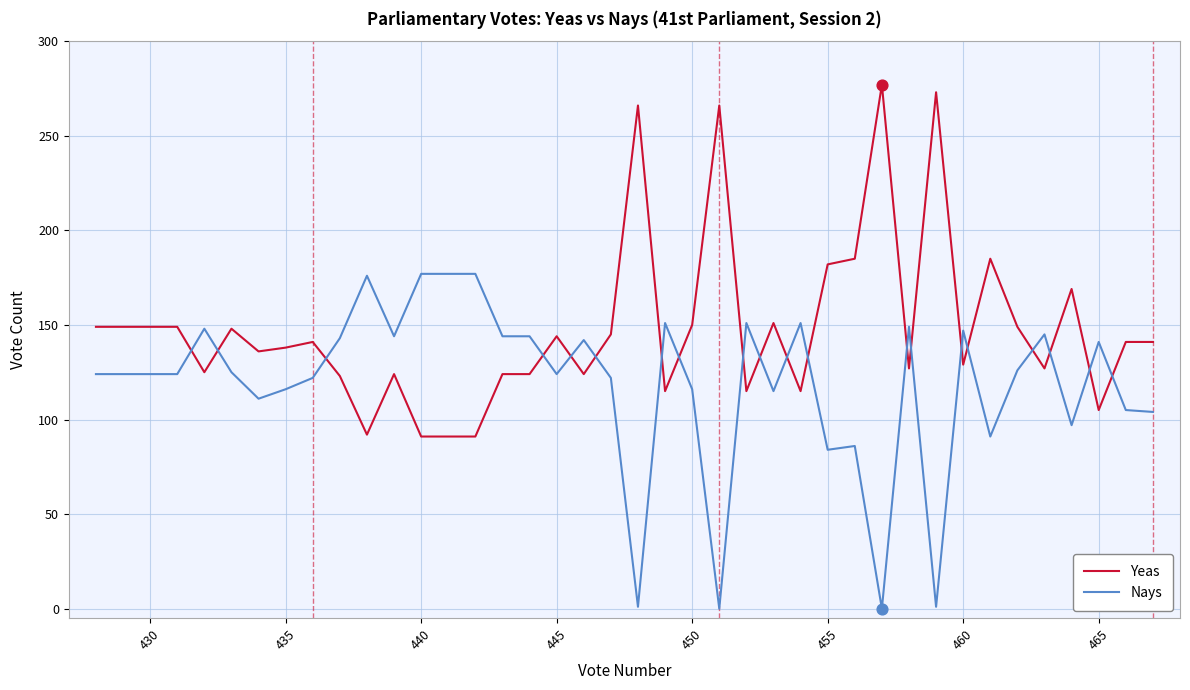

At how many categories does at least one series exceed 23?

40